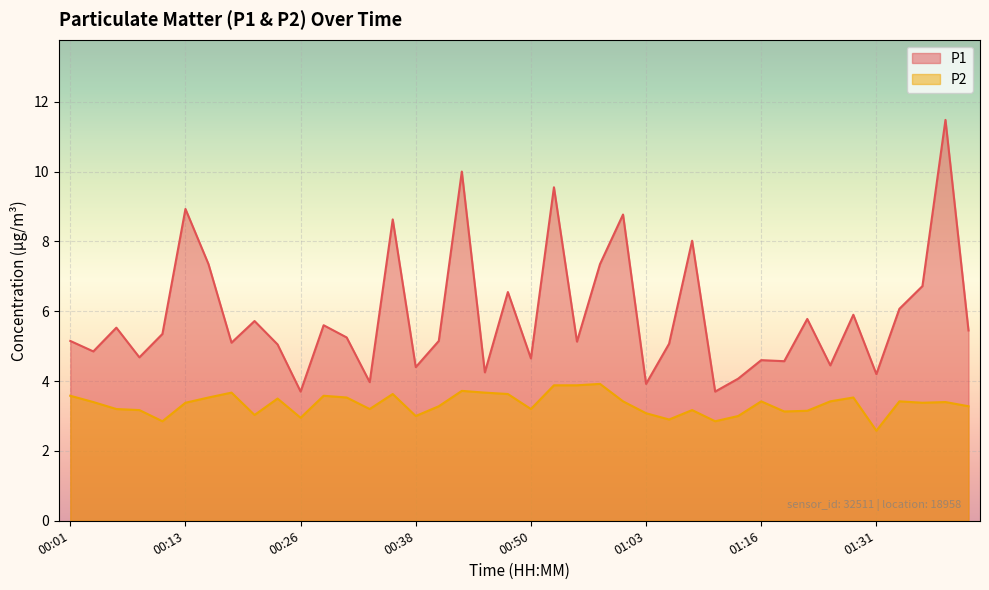

Reading left to right, extract all data points from this chart.

P1: 00:01=5.2	00:04=4.8	00:06=5.5	00:09=4.7	00:11=5.3	00:13=8.9	00:16=7.3	00:18=5.1	00:21=5.7	00:23=5.0	00:26=3.7	00:28=5.6	00:31=5.2	00:33=4.0	00:35=8.6	00:38=4.4	00:40=5.2	00:43=10.0	00:45=4.2	00:48=6.5	00:50=4.7	00:53=9.6	00:56=5.1	00:58=7.3	01:01=8.8	01:03=3.9	01:06=5.1	01:08=8.0	01:11=3.7	01:13=4.1	01:16=4.6	01:18=4.6	01:21=5.8	01:26=4.5	01:29=5.9	01:31=4.2	01:34=6.1	01:36=6.7	01:38=11.5	01:41=5.5
P2: 00:01=3.6	00:04=3.4	00:06=3.2	00:09=3.2	00:11=2.9	00:13=3.4	00:16=3.5	00:18=3.7	00:21=3.0	00:23=3.5	00:26=3.0	00:28=3.6	00:31=3.5	00:33=3.2	00:35=3.6	00:38=3.0	00:40=3.3	00:43=3.7	00:45=3.7	00:48=3.6	00:50=3.2	00:53=3.9	00:56=3.9	00:58=3.9	01:01=3.4	01:03=3.1	01:06=2.9	01:08=3.2	01:11=2.9	01:13=3.0	01:16=3.4	01:18=3.1	01:21=3.1	01:26=3.4	01:29=3.5	01:31=2.6	01:34=3.4	01:36=3.4	01:38=3.4	01:41=3.3